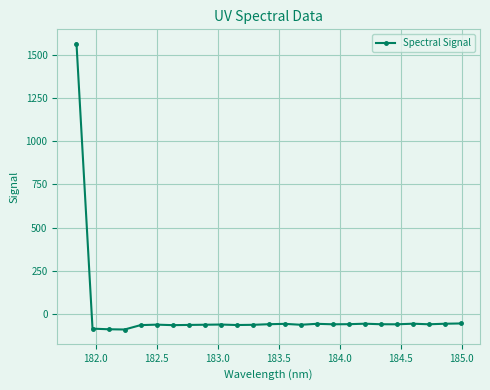

What is the value of the 8th point from the left?

-61.5